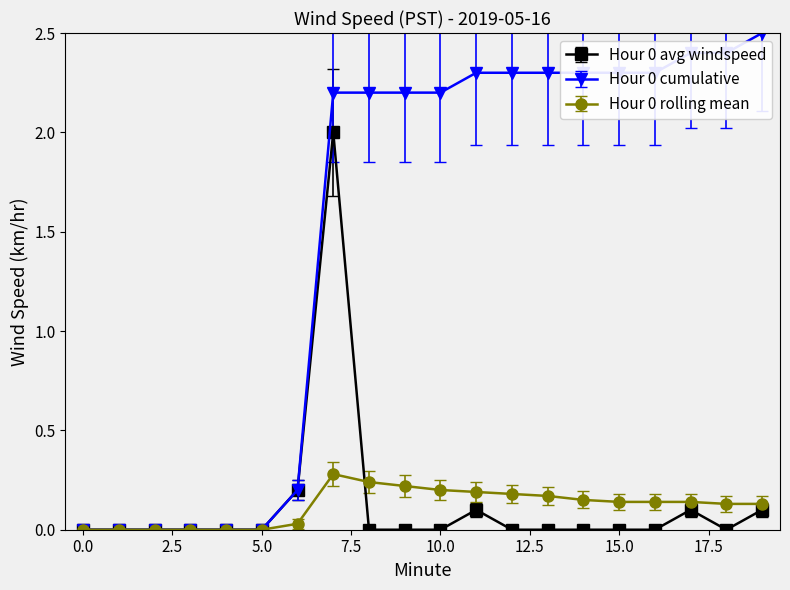

What is the maximum value for Hour 0 rolling mean?

0.3